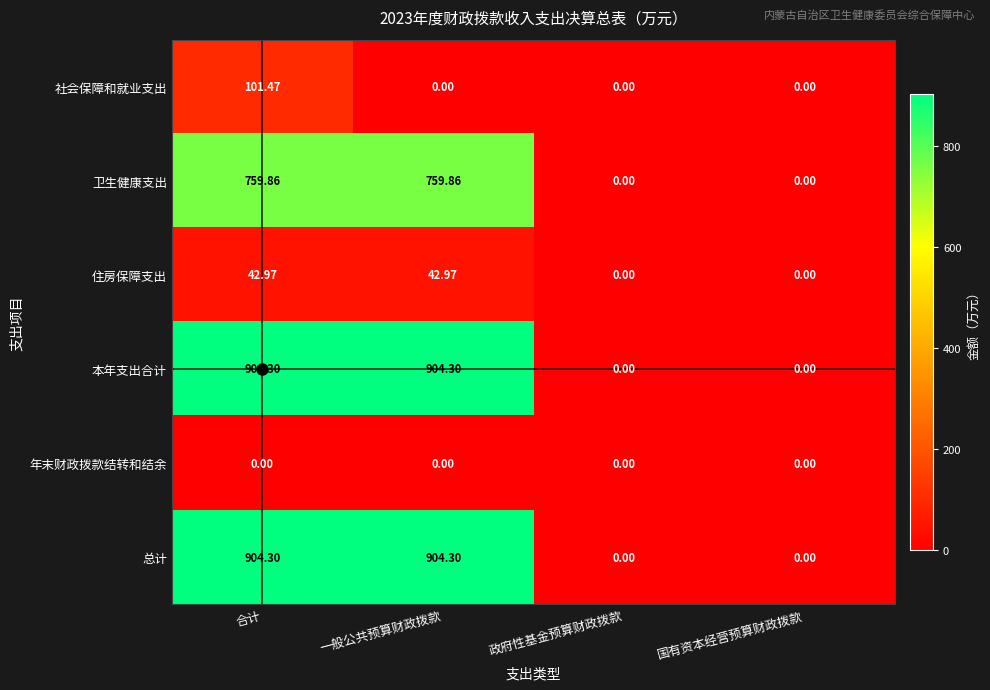

At which category is the sum across all series the highest?

合计